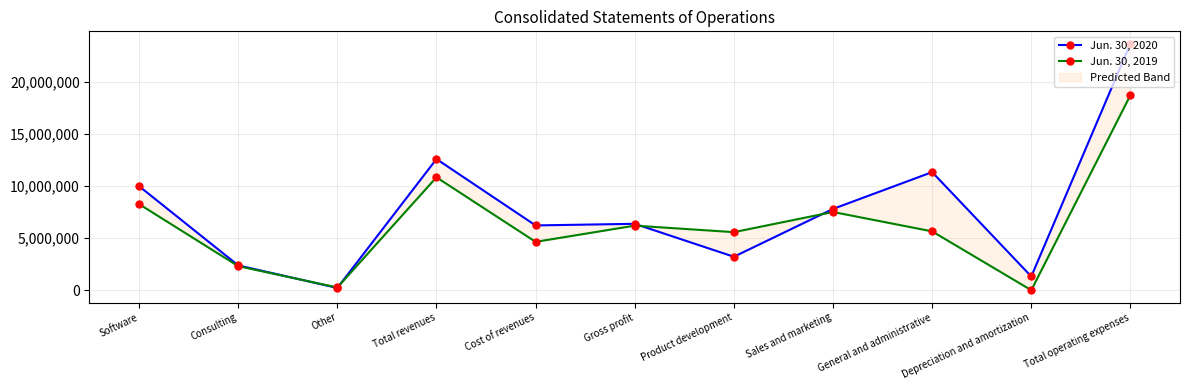

What is the label of the 5th point from the left?

Cost of revenues